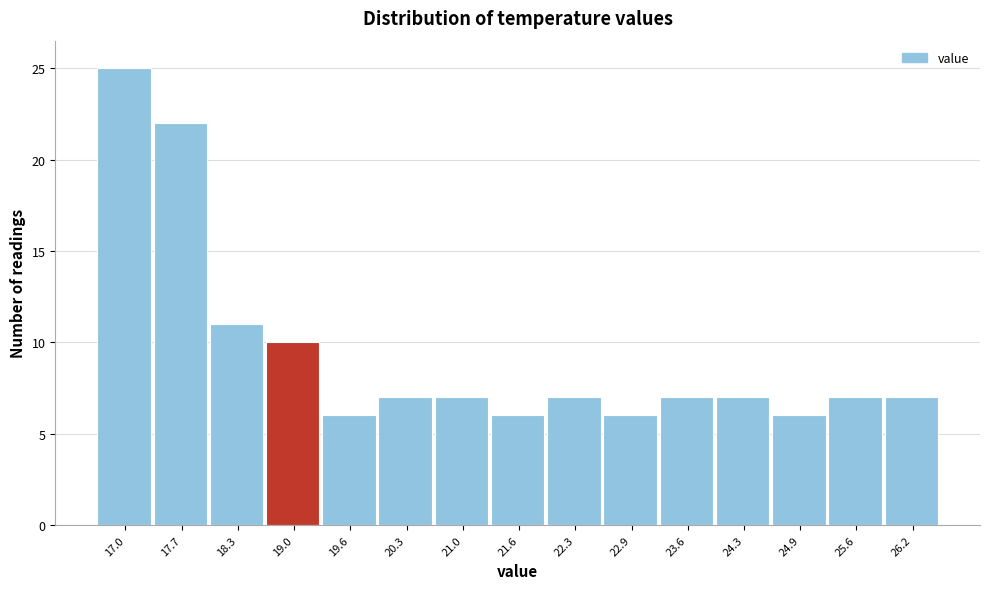

Reading left to right, list all the values displayed in this chart.

17.0=25	17.7=22	18.3=11	19.0=10	19.6=6	20.3=7	21.0=7	21.6=6	22.3=7	22.9=6	23.6=7	24.3=7	24.9=6	25.6=7	26.2=7